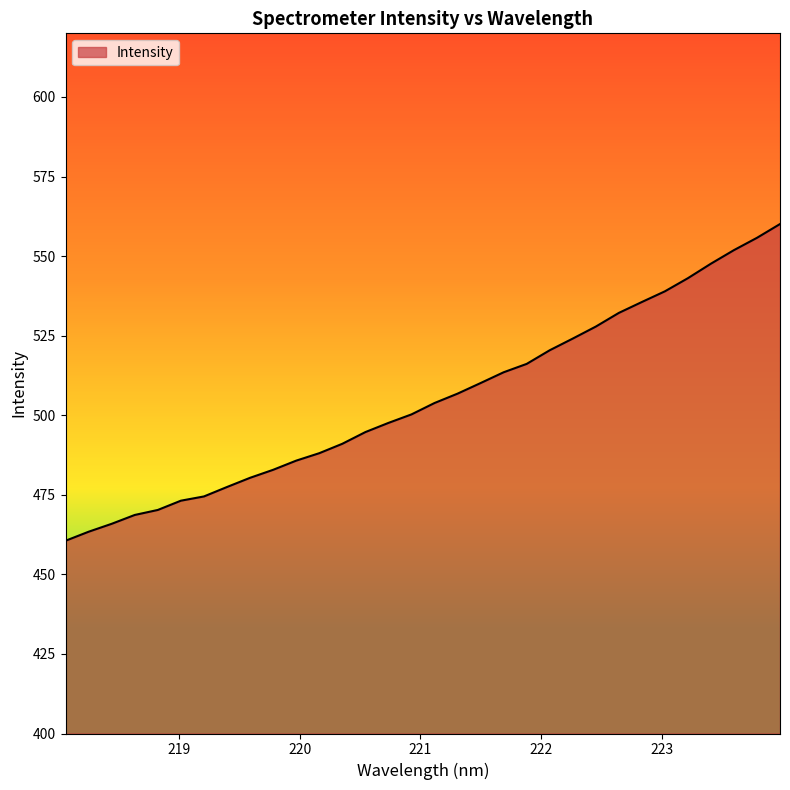

What is the average value?

505.1